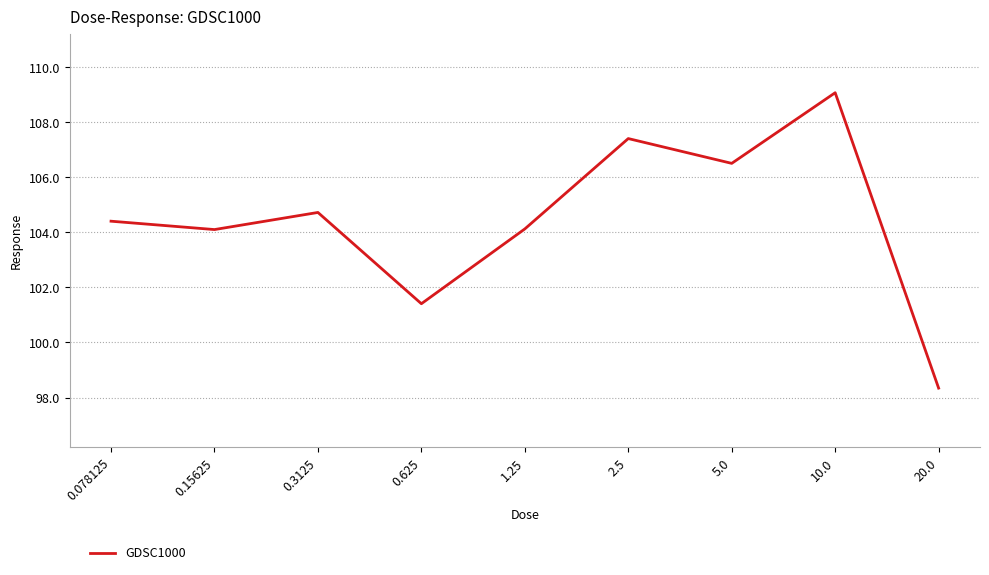

How many interior local valleys (lower than both neighbors) does the data have?

3